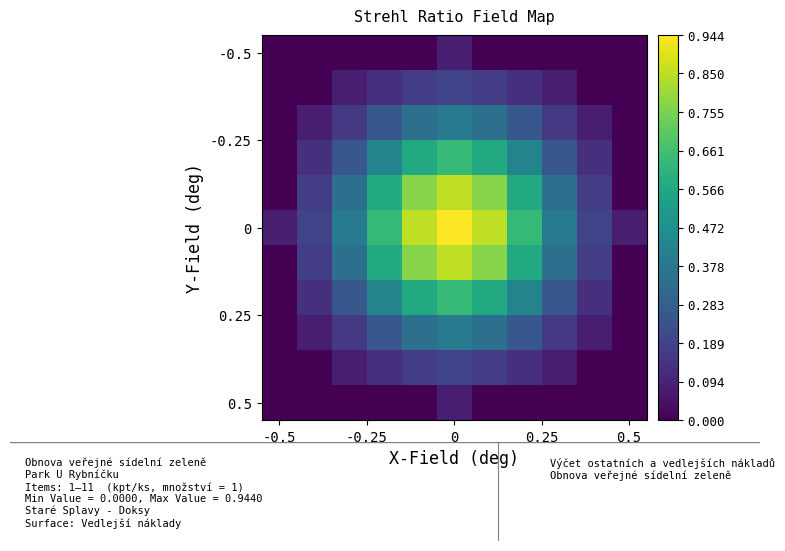

At how many categories does at least one series exceed 0?

11